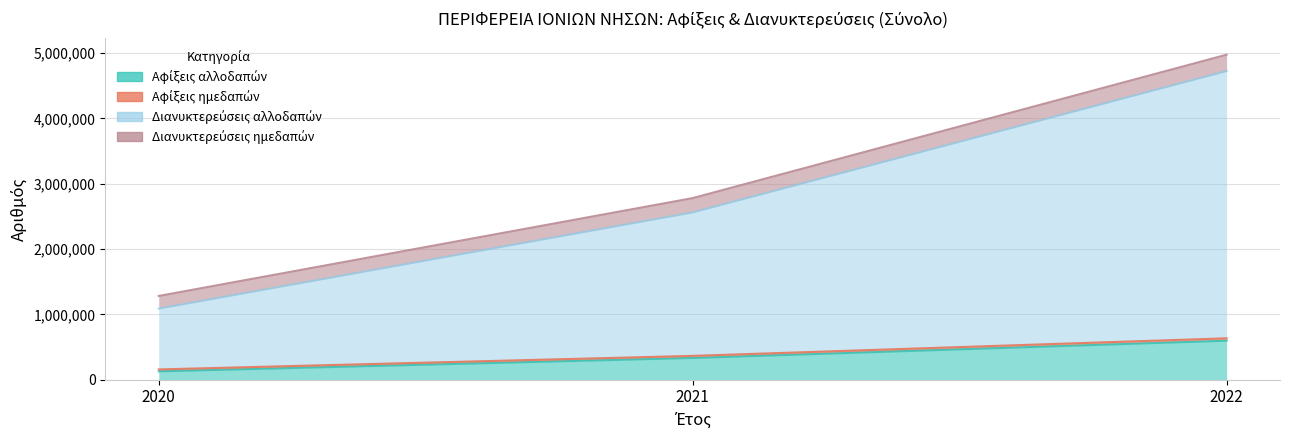

Where does the Διανυκτερεύσεις αλλοδαπών series first go above 2779767?

2022